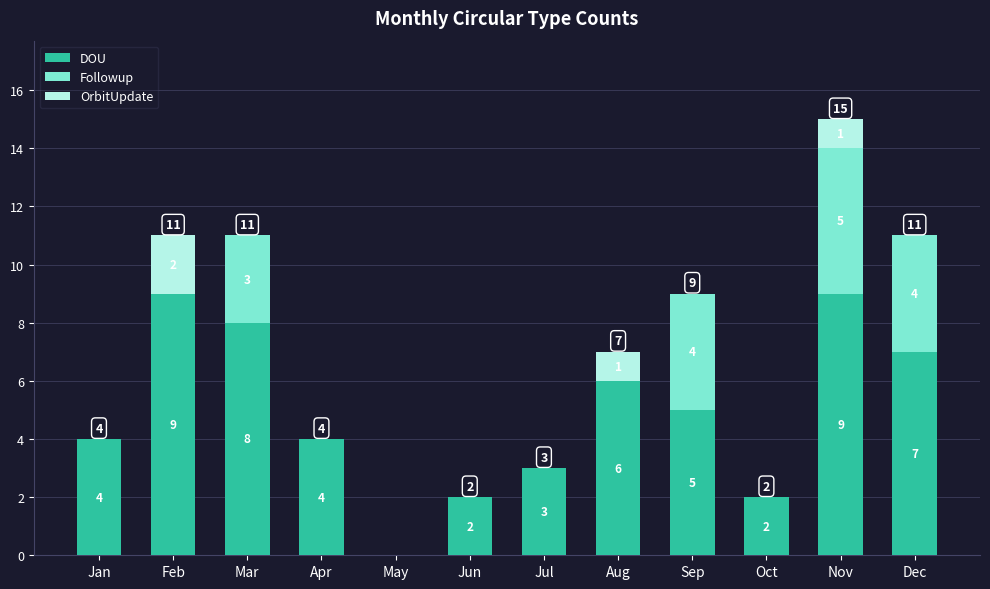

What is the maximum value for DOU?

9